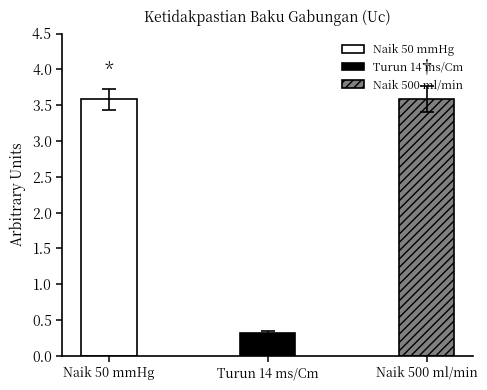

Which label corresponds to the smallest value in the chart?

Turun 14 ms/Cm